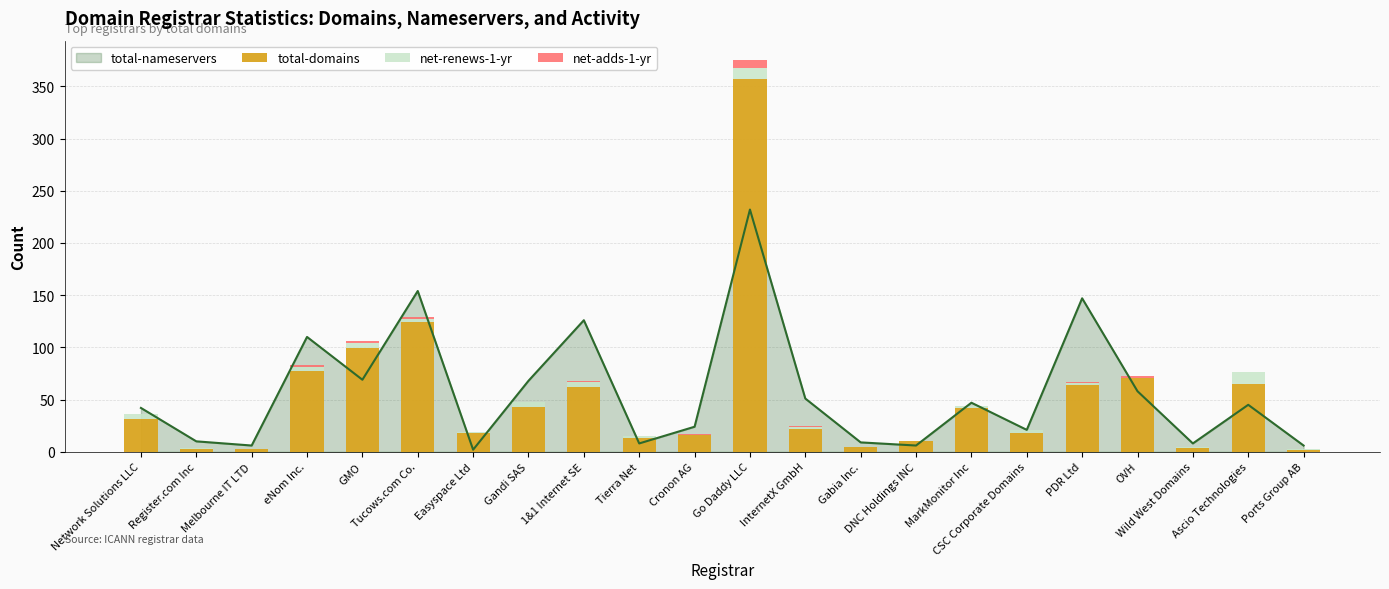

Where is net-adds-1-yr nearest to the value 3?

eNom Inc.